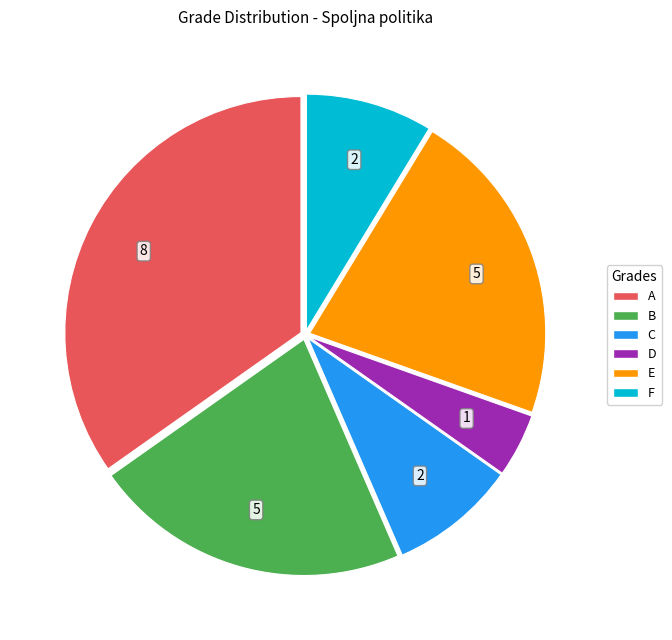

Do F and E together represent more than half of the pie?

No